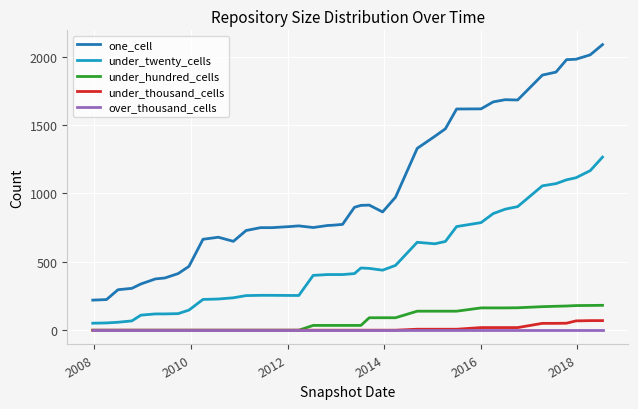

What is the maximum value shown in the chart?

2089